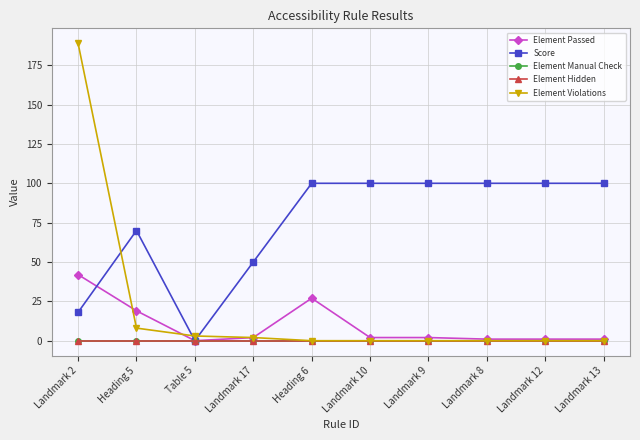

At which label does Element Manual Check reach its minimum?

Landmark 2